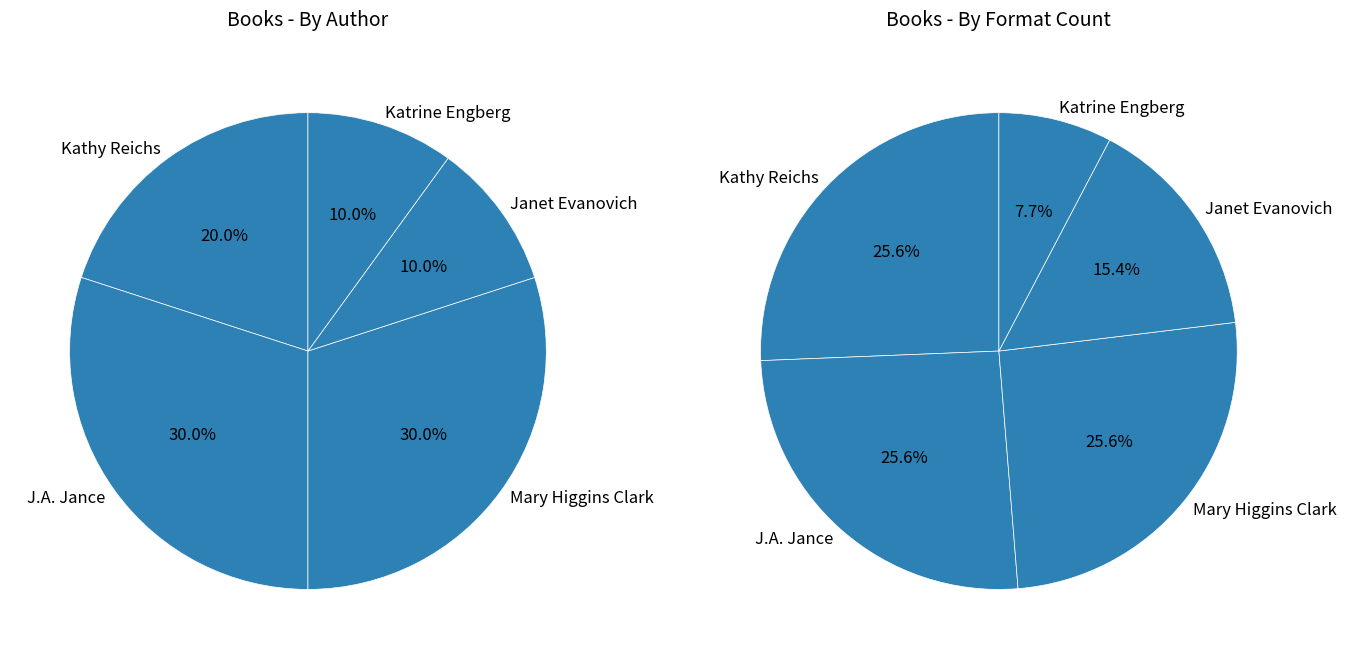

Approximately how many times larger is the value at Kathy Reichs compared to Mary Higgins Clark?

0.7